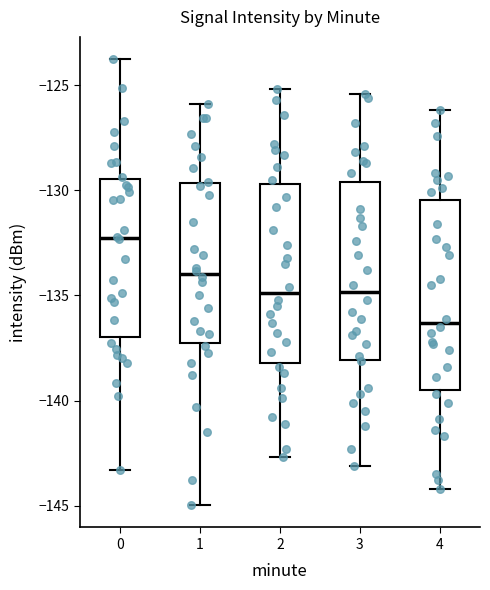

Where does the lower whisker of the box at x = 2 end on the y-axis? The values are not printed on the chart, so give them approximately, as read against the axis.

-142.5